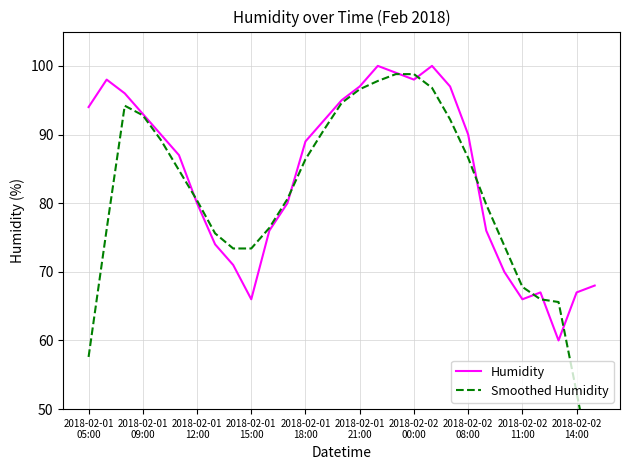

What is the lowest value of the Humidity series?

60